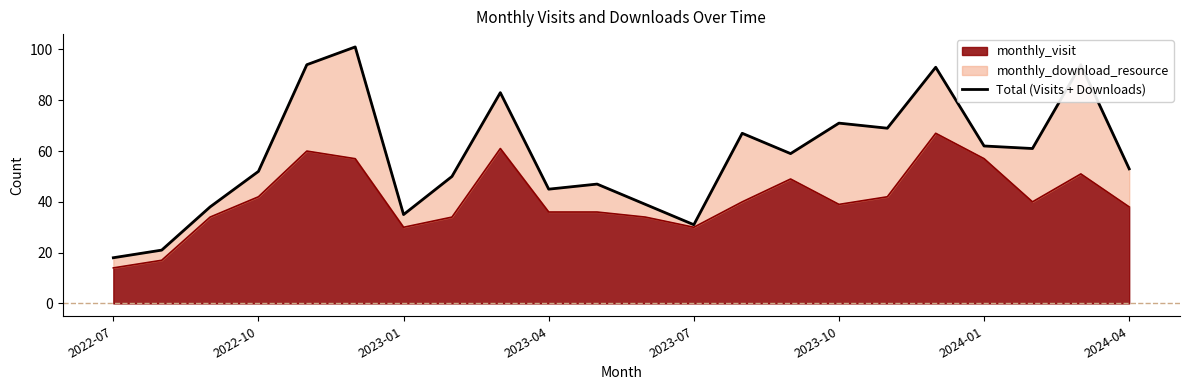

How many interior local valleys (lower than both neighbors) does the data have?

6